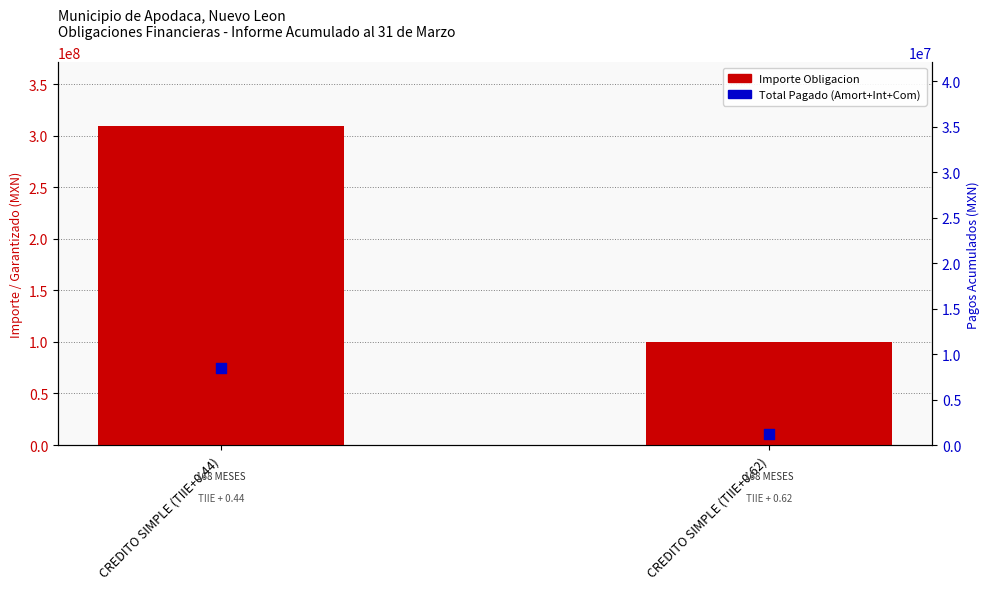

Which series reaches the minimum Y coordinate?

Total Pagado (Amort+Int)